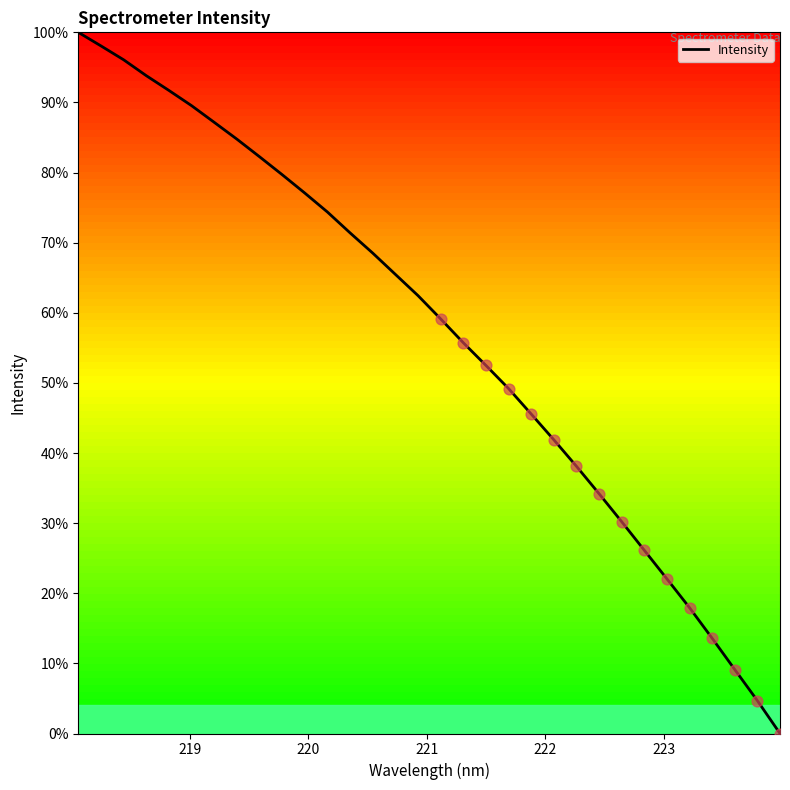

What is the greatest value displayed?

100.0